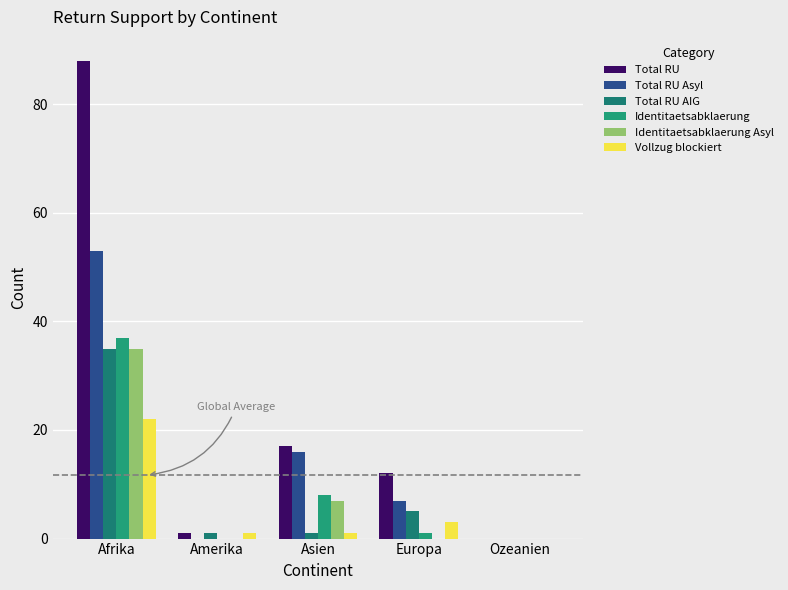

What position from the left is Europa?

4